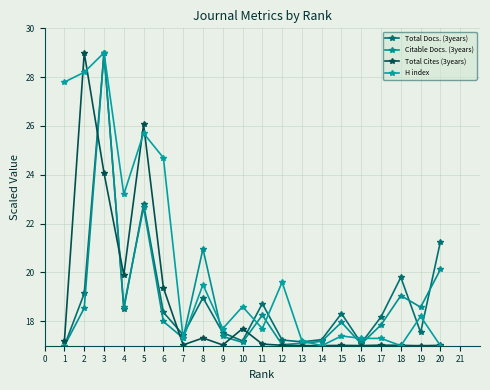

Is the value of H index at 2 greater than the value of Total Cites (3years) at 7?

Yes